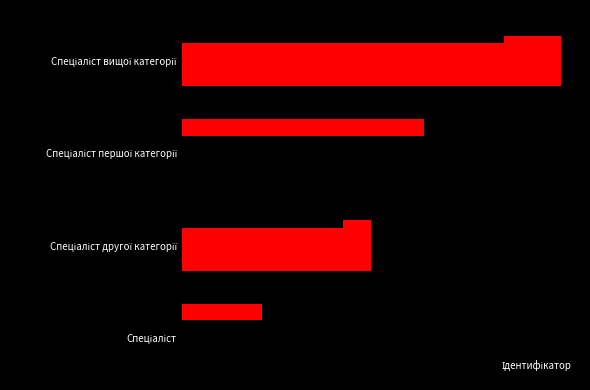

List the labels in order of value, largest first.

Спеціаліст вищої категорії, Спеціаліст першої категорії, Спеціаліст другої категорії, Спеціаліст